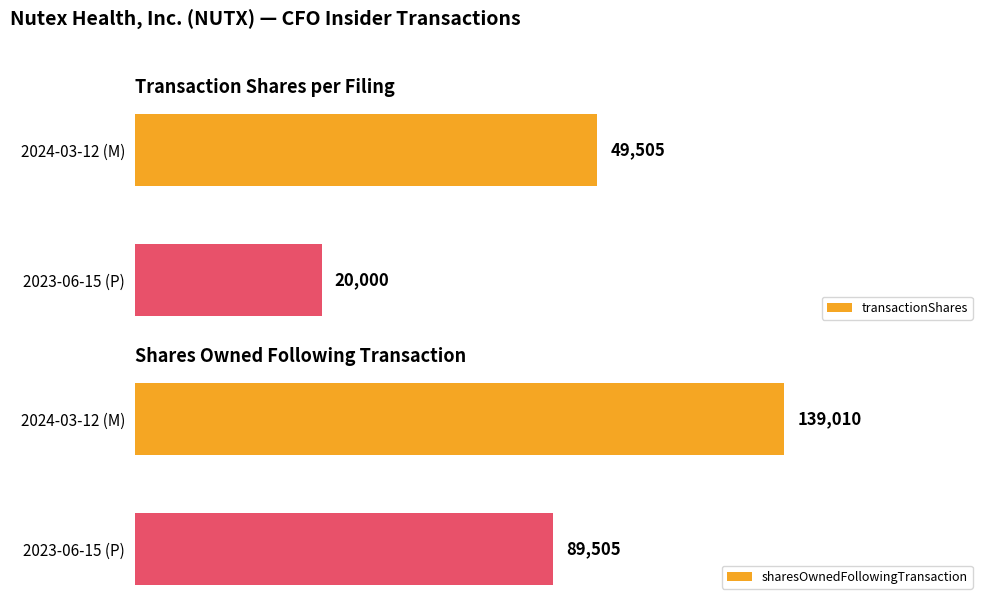

Rank the series by their maximum value, from lowest to highest.

transactionShares, sharesOwnedFollowingTransaction